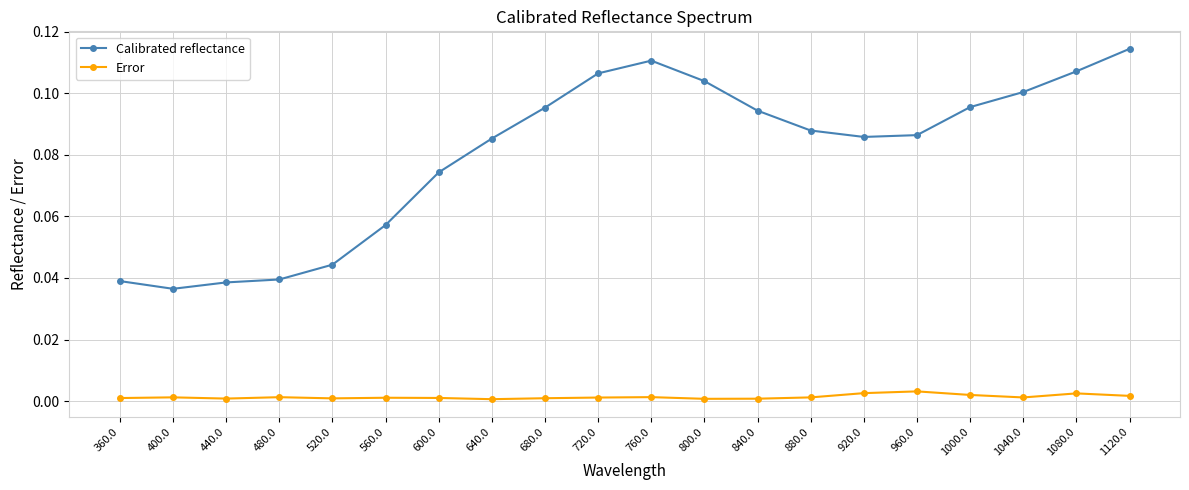

What are all the series names shown in the legend?

Calibrated reflectance, Error